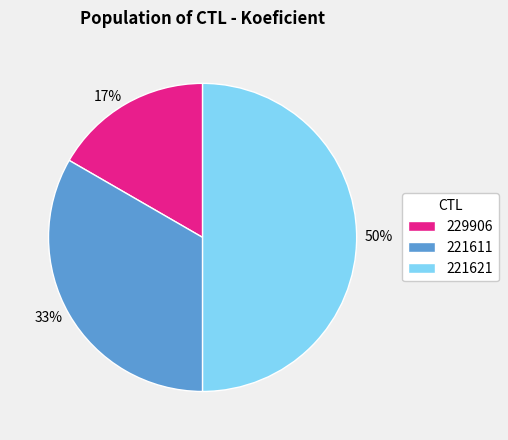

True or false: 229906 accounts for 22% of the total.

False